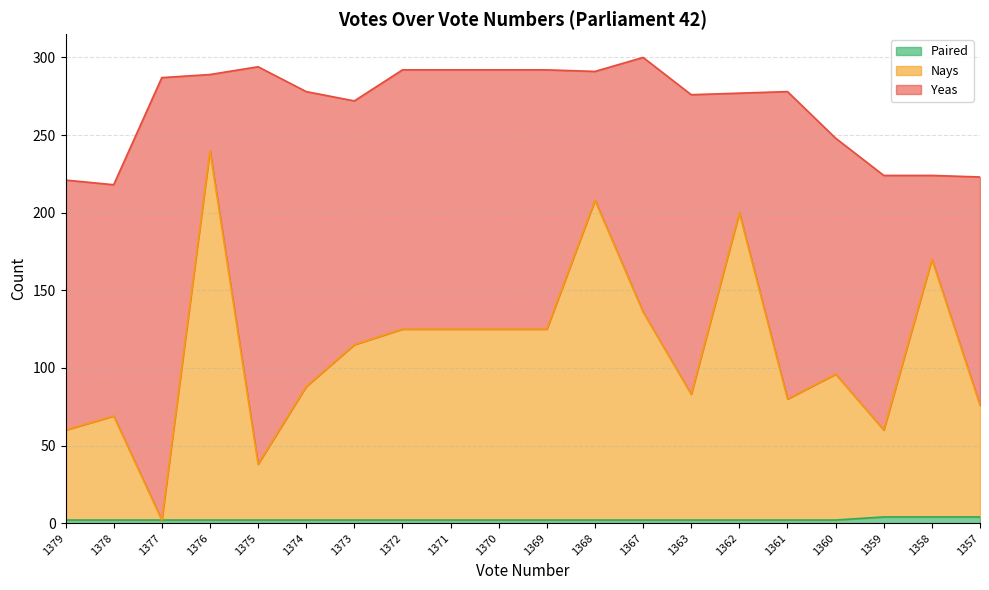

What is the minimum value for Nays?

2